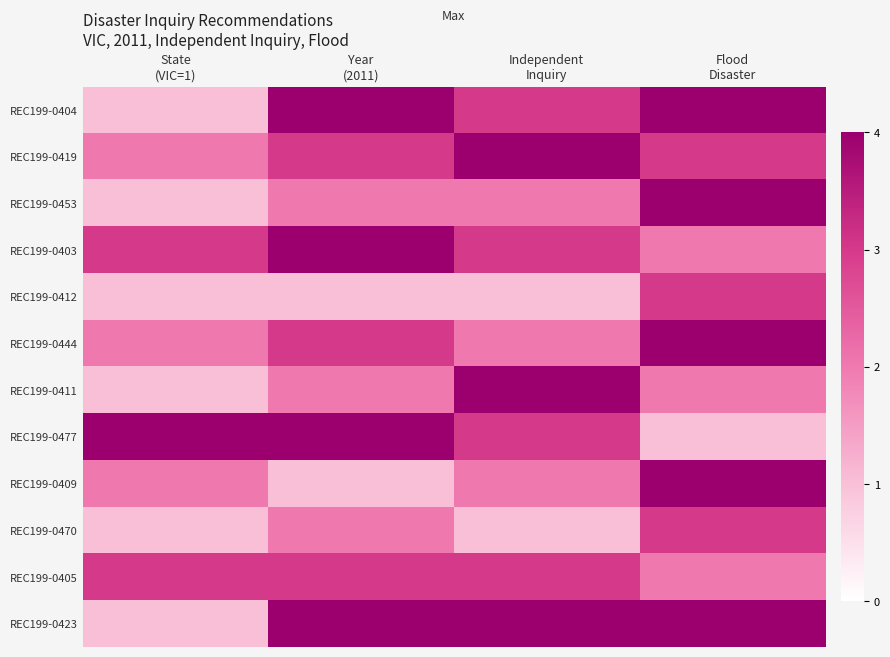

What is the difference between the highest and lowest values at Independent
Inquiry?

3